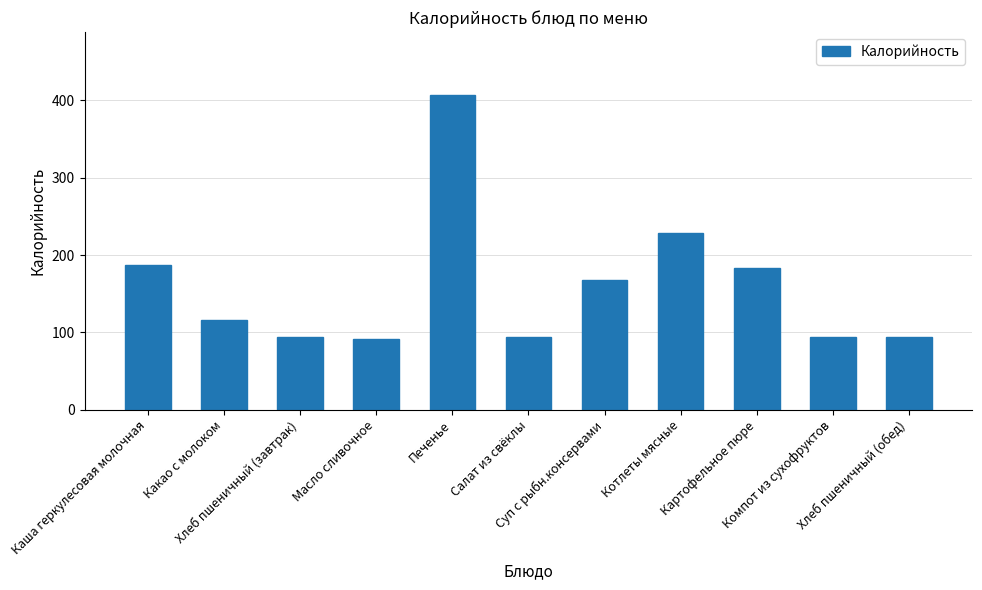

Which has a higher value, Суп с рыбн.консервами or Компот из сухофруктов?

Суп с рыбн.консервами